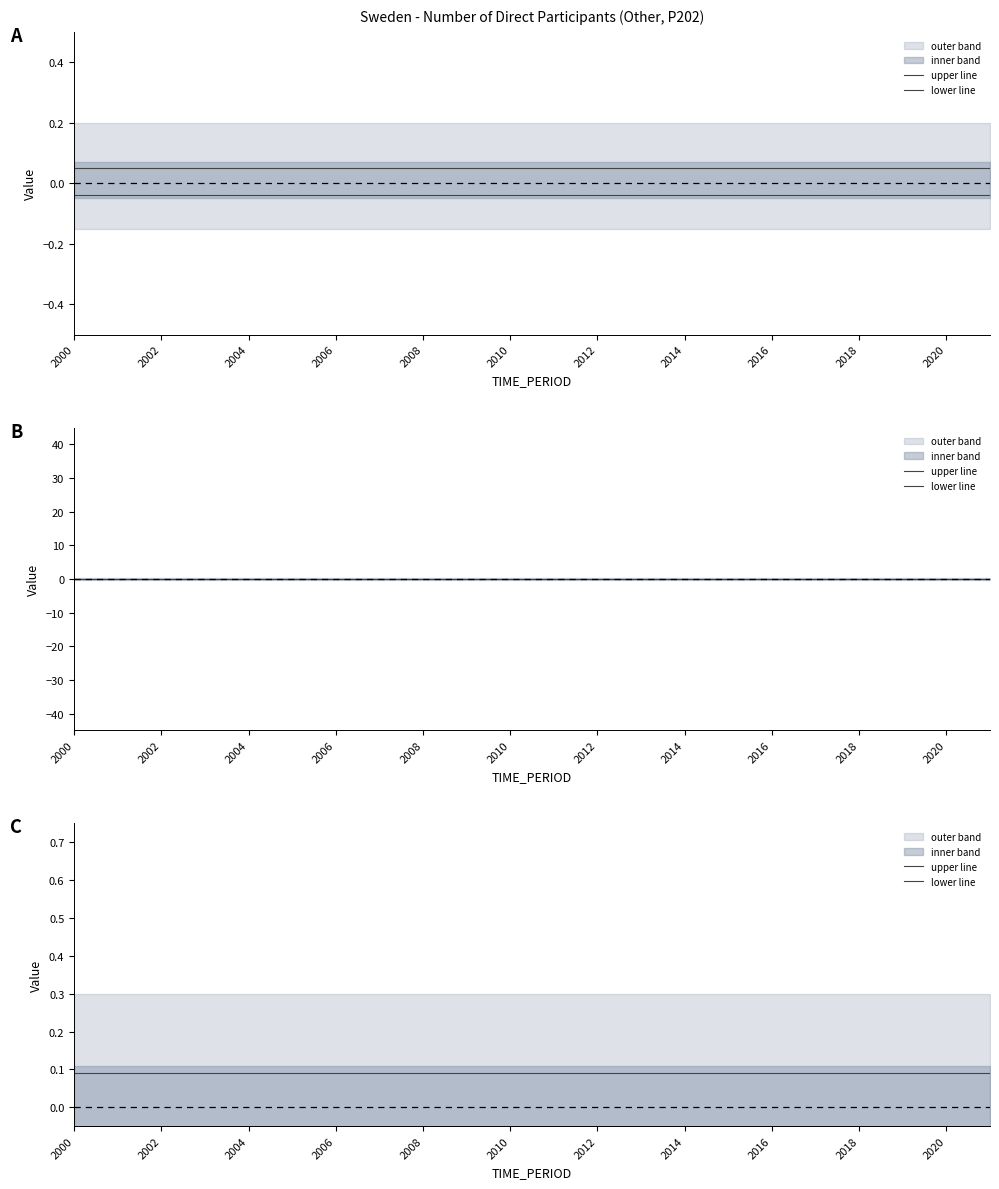

Rank the series at 2002 from lowest to highest value.

lower line, upper line